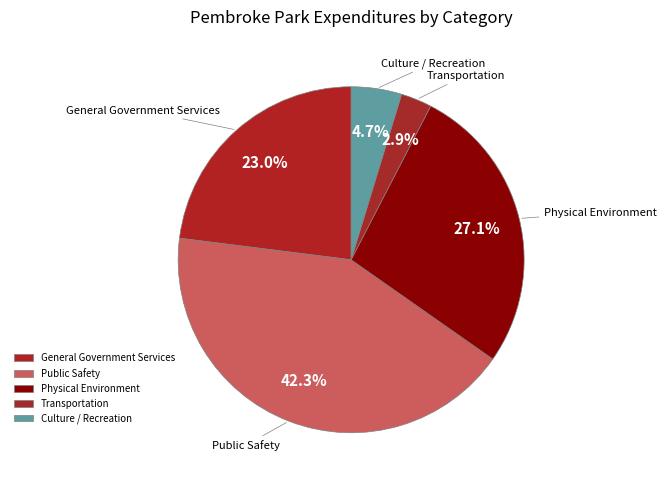

Rank the categories by value from highest to lowest.

Public Safety, Physical Environment, General Government Services, Culture / Recreation, Transportation